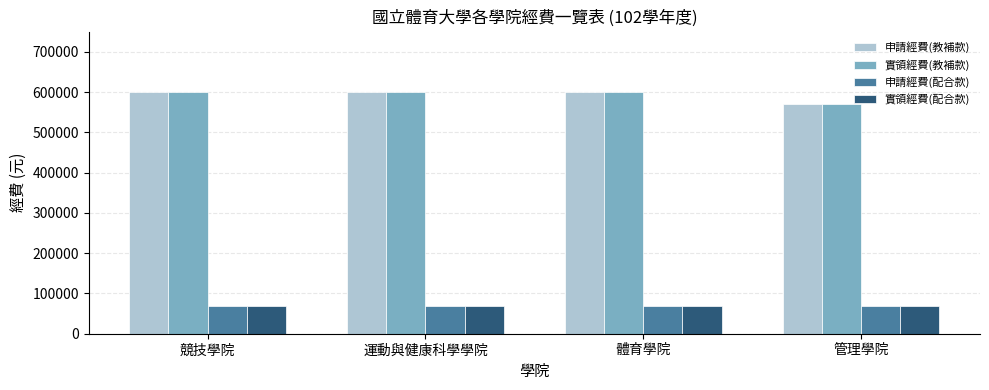

Is the value of 實領經費(教補款) at 運動與健康科學學院 greater than the value of 申請經費(配合款) at 競技學院?

Yes